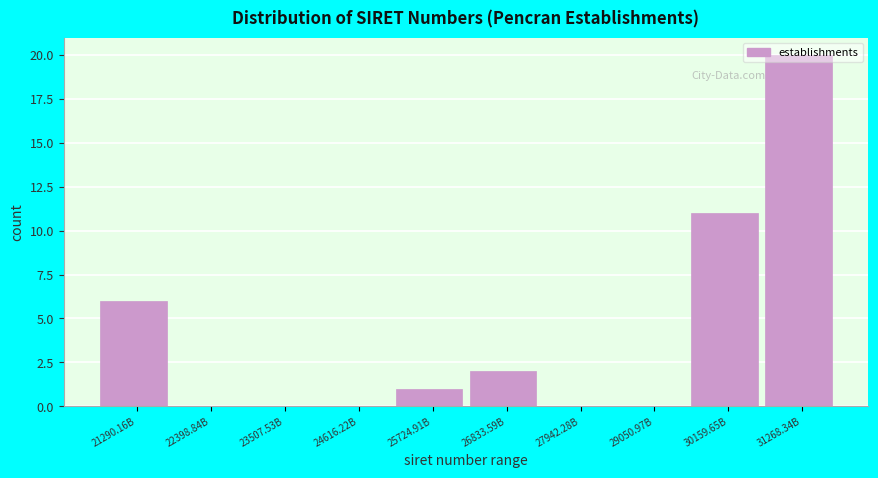

Which category has the highest value across all series?

31268.34B